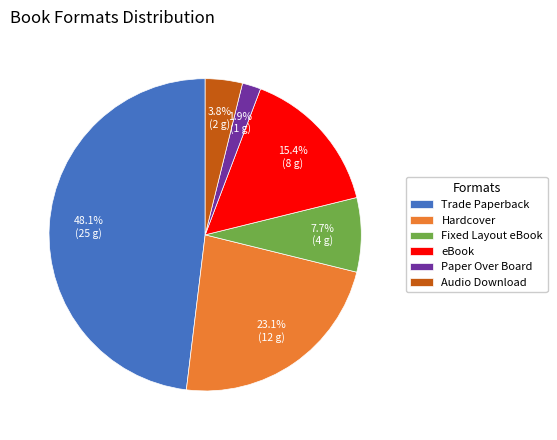

What is the smallest slice in the pie chart?

Paper Over Board